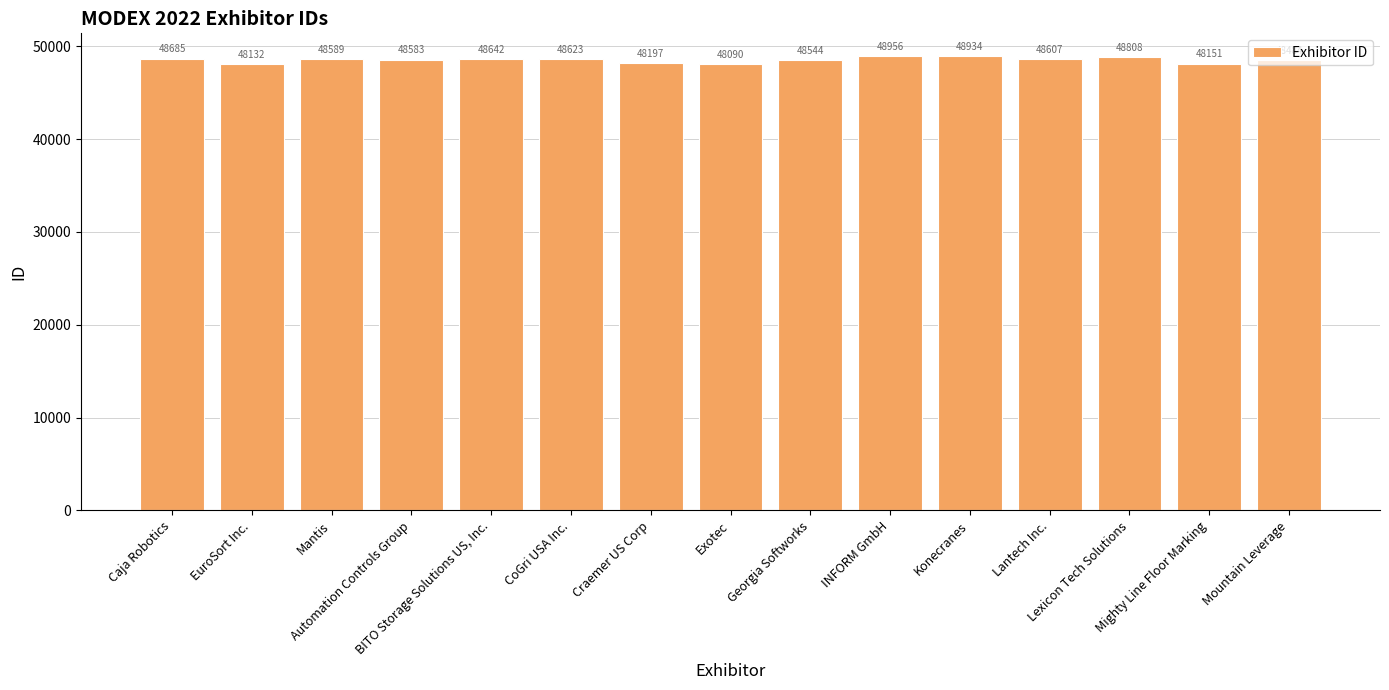

The value at Mighty Line Floor Marking is 17829. True or false?

False